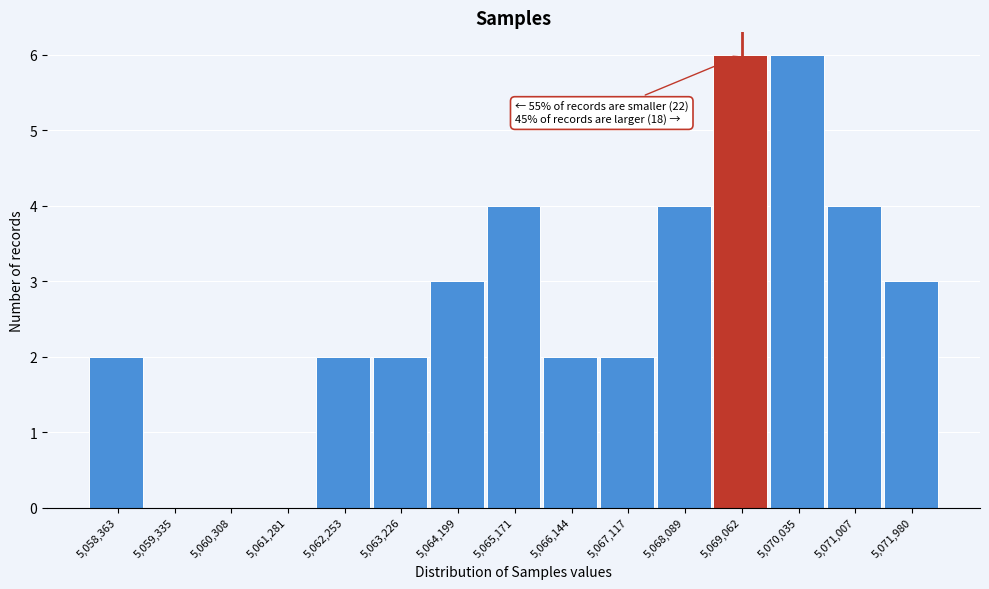

Reading right to left, what are all the values shown in this chart?

5,071,980=3	5,071,007=4	5,070,035=6	5,069,062=6	5,068,089=4	5,067,117=2	5,066,144=2	5,065,171=4	5,064,199=3	5,063,226=2	5,062,253=2	5,061,281=0	5,060,308=0	5,059,335=0	5,058,363=2